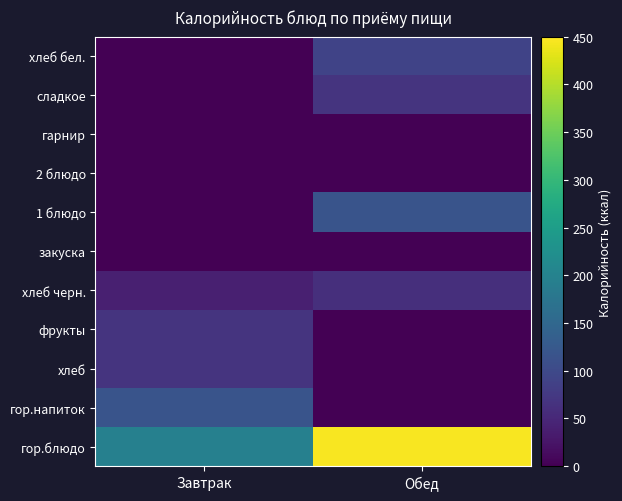

Count the number of categories in the chart.

2